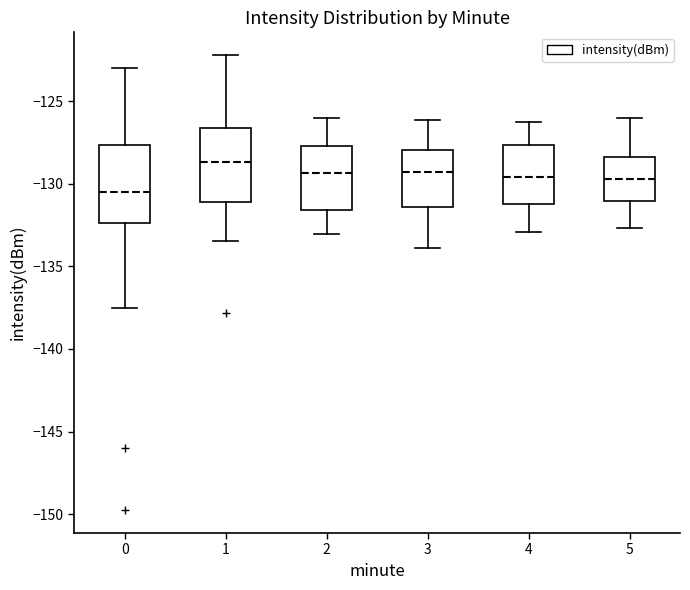

Which box's median line is the lowest?

0